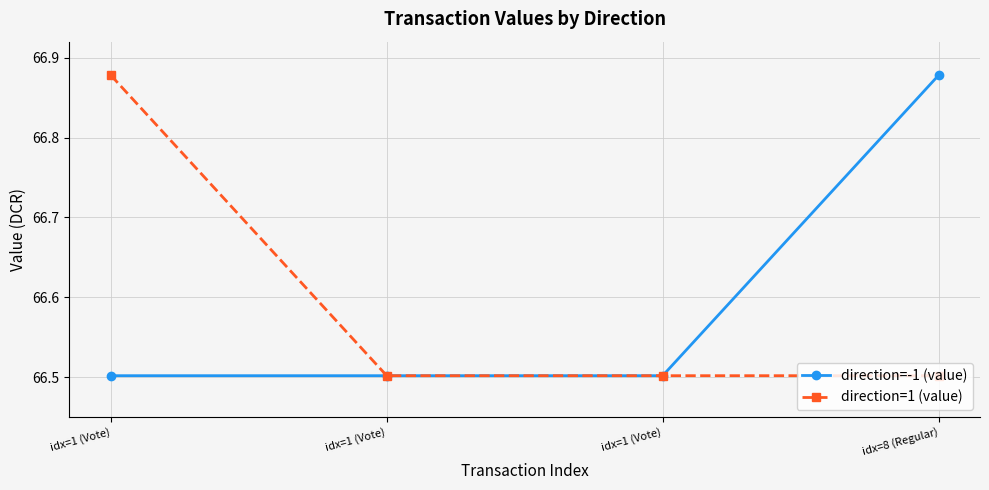

At which label is direction=1 (value) closest to 66?

idx=1 (Vote)